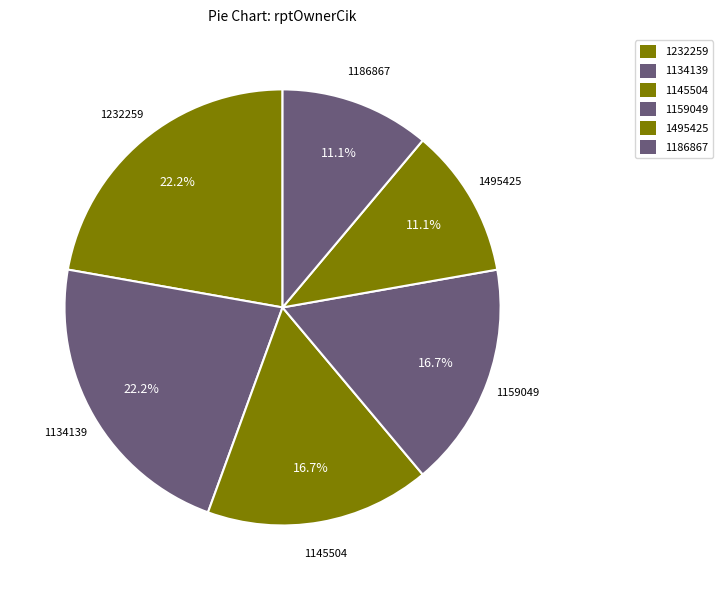

Does 1495425 account for over 50% of the chart?

No